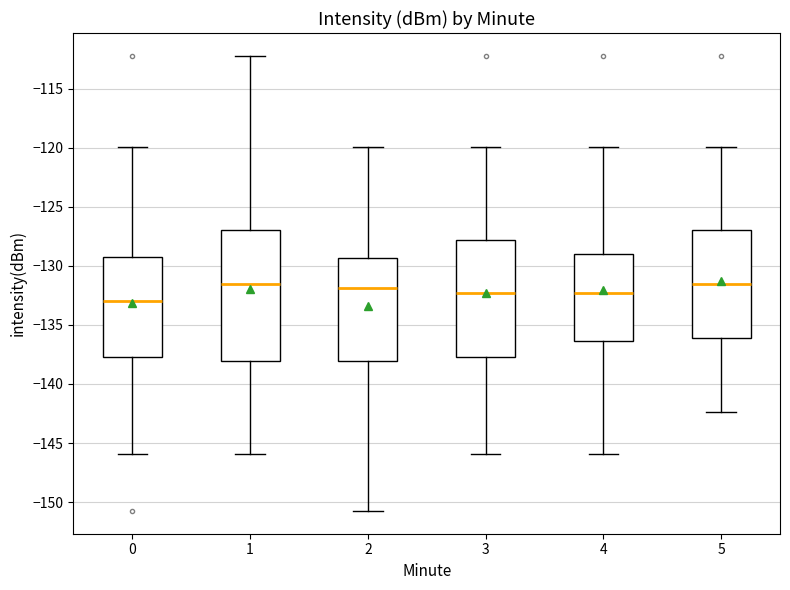

Where is the upper edge of the box at x = 4 on the y-axis? The values are not printed on the chart, so give them approximately, as read against the axis.

-129.0